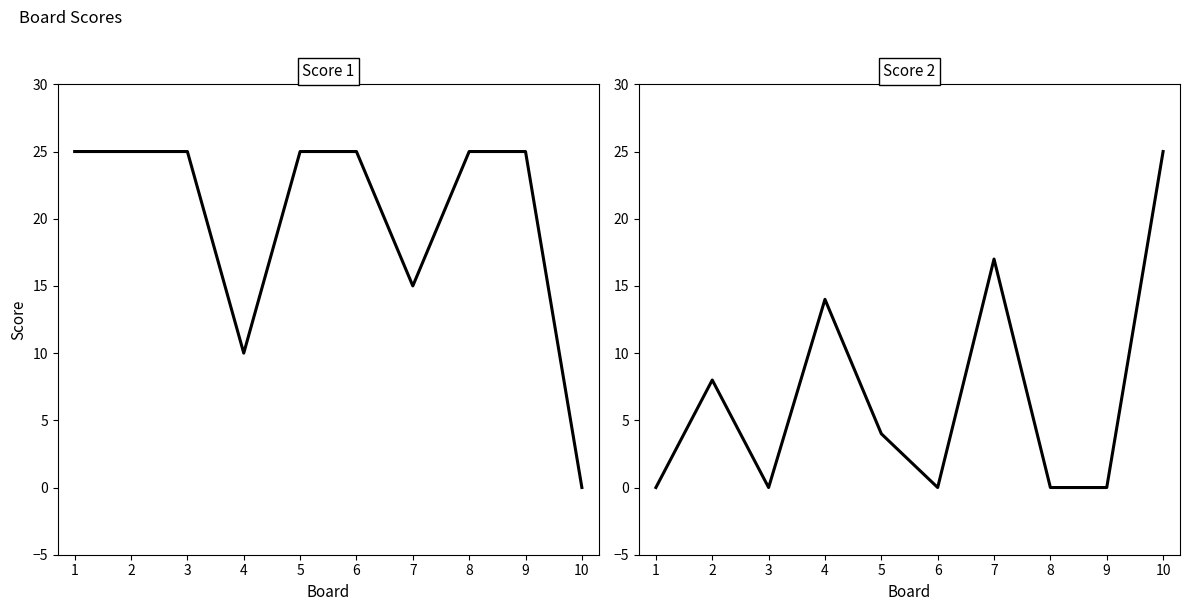

How many lines are shown in the chart?

4